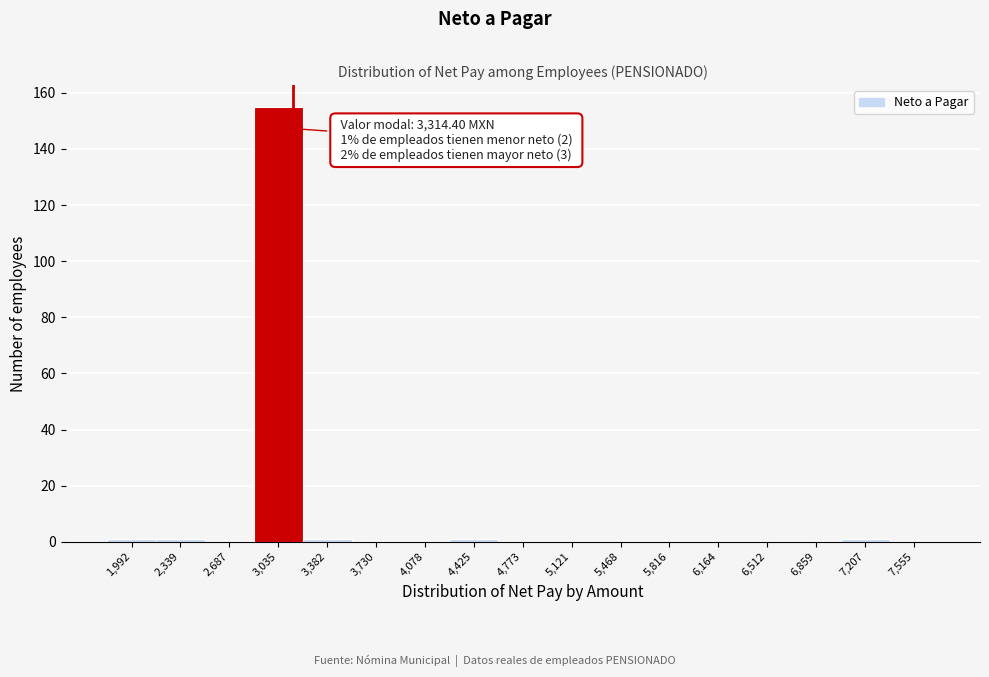

Reading left to right, what are all the values shown in this chart?

1,992=1	2,339=1	2,687=0	3,035=155	3,382=1	3,730=0	4,078=0	4,425=1	4,773=0	5,121=0	5,468=0	5,816=0	6,164=0	6,512=0	6,859=0	7,207=1	7,555=0